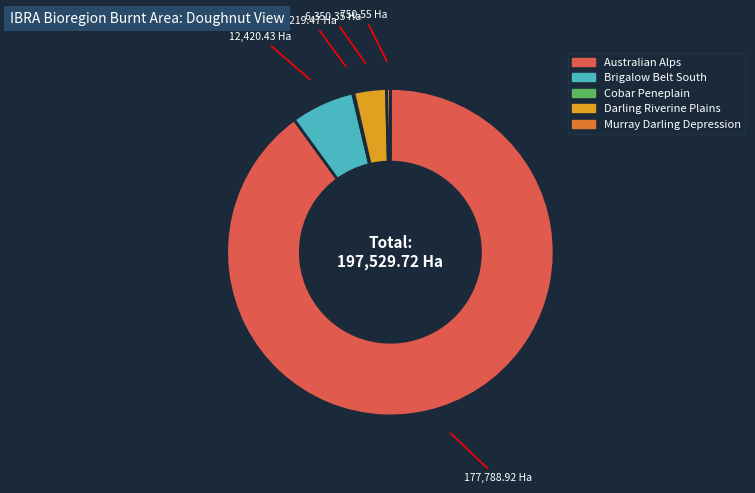

Combined, do Brigalow Belt South and Darling Riverine Plains account for over 50%?

No